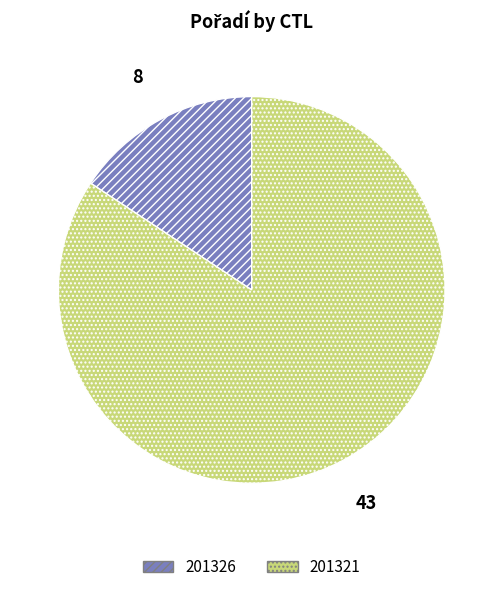

Do 201321 and 201326 together represent more than half of the pie?

Yes